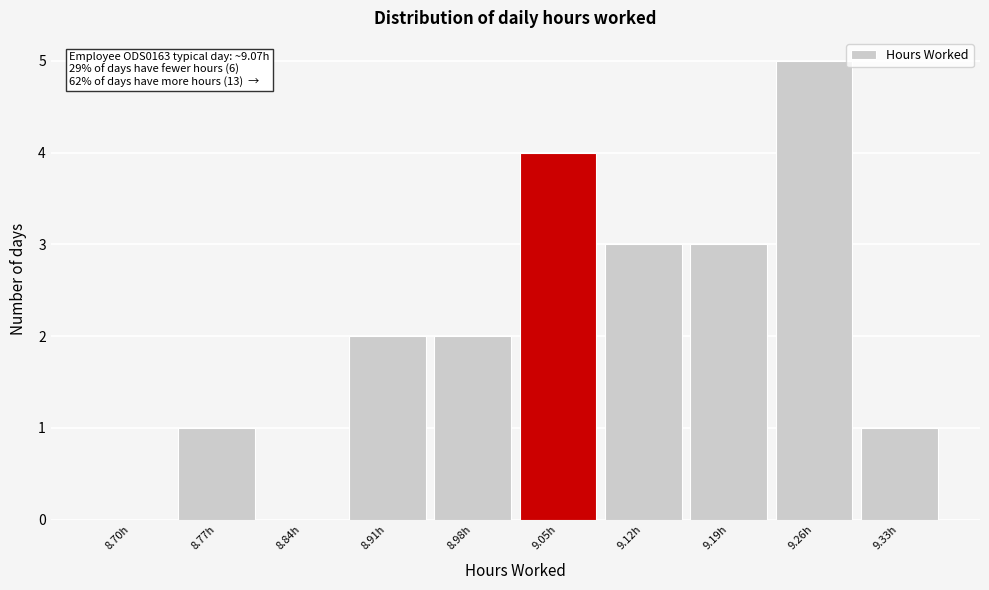

Reading left to right, what are all the values shown in this chart?

8.70h=0	8.77h=1	8.84h=0	8.91h=2	8.98h=2	9.05h=4	9.12h=3	9.19h=3	9.26h=5	9.33h=1